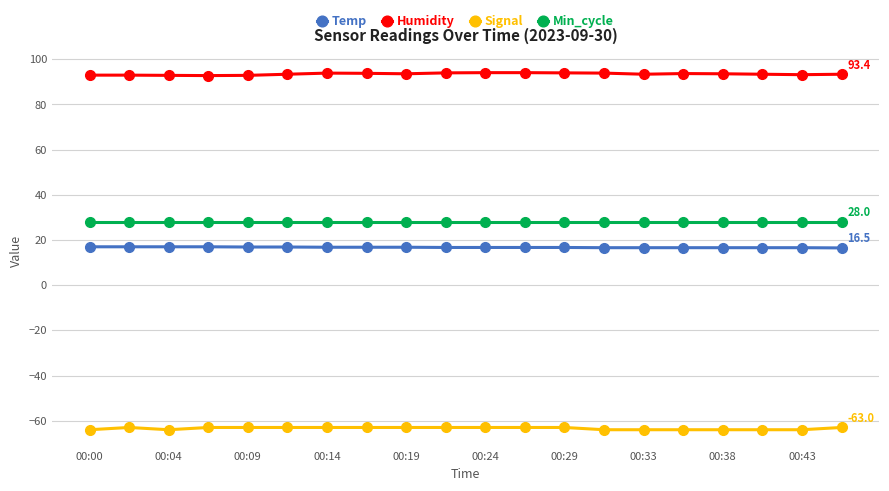

What is the difference between the maximum and second lowest values in the Humidity series?

1.2